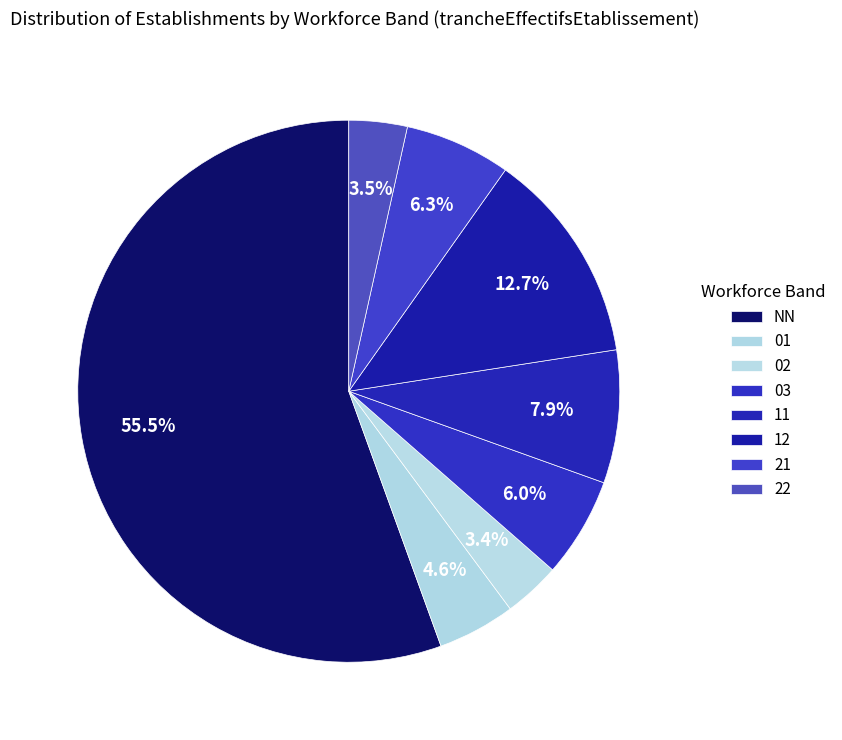

How many segments does this pie chart have?

8